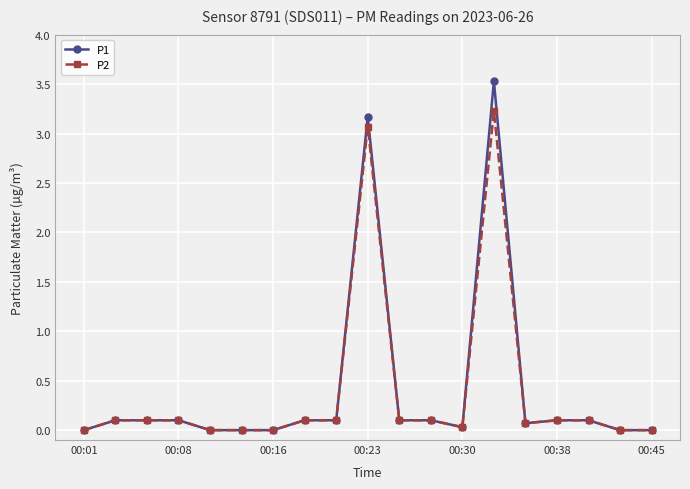

What is the value of the P1 point at the 8th from the left?

0.1